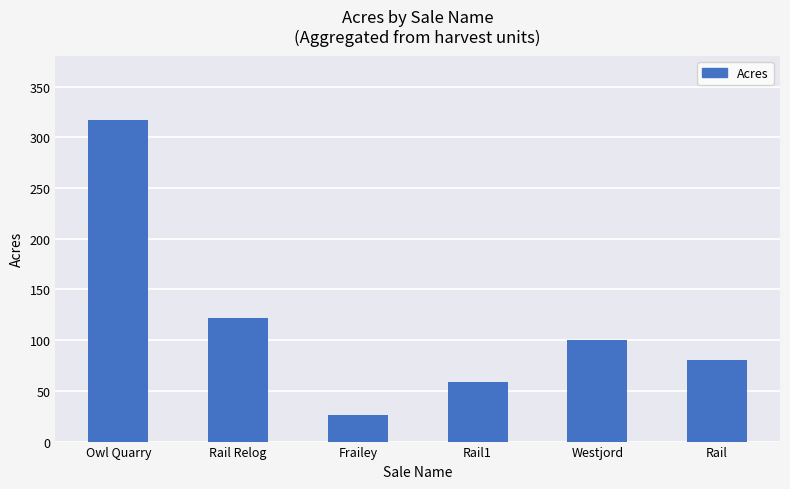

True or false: the data shows 121.5 at Rail Relog.

True